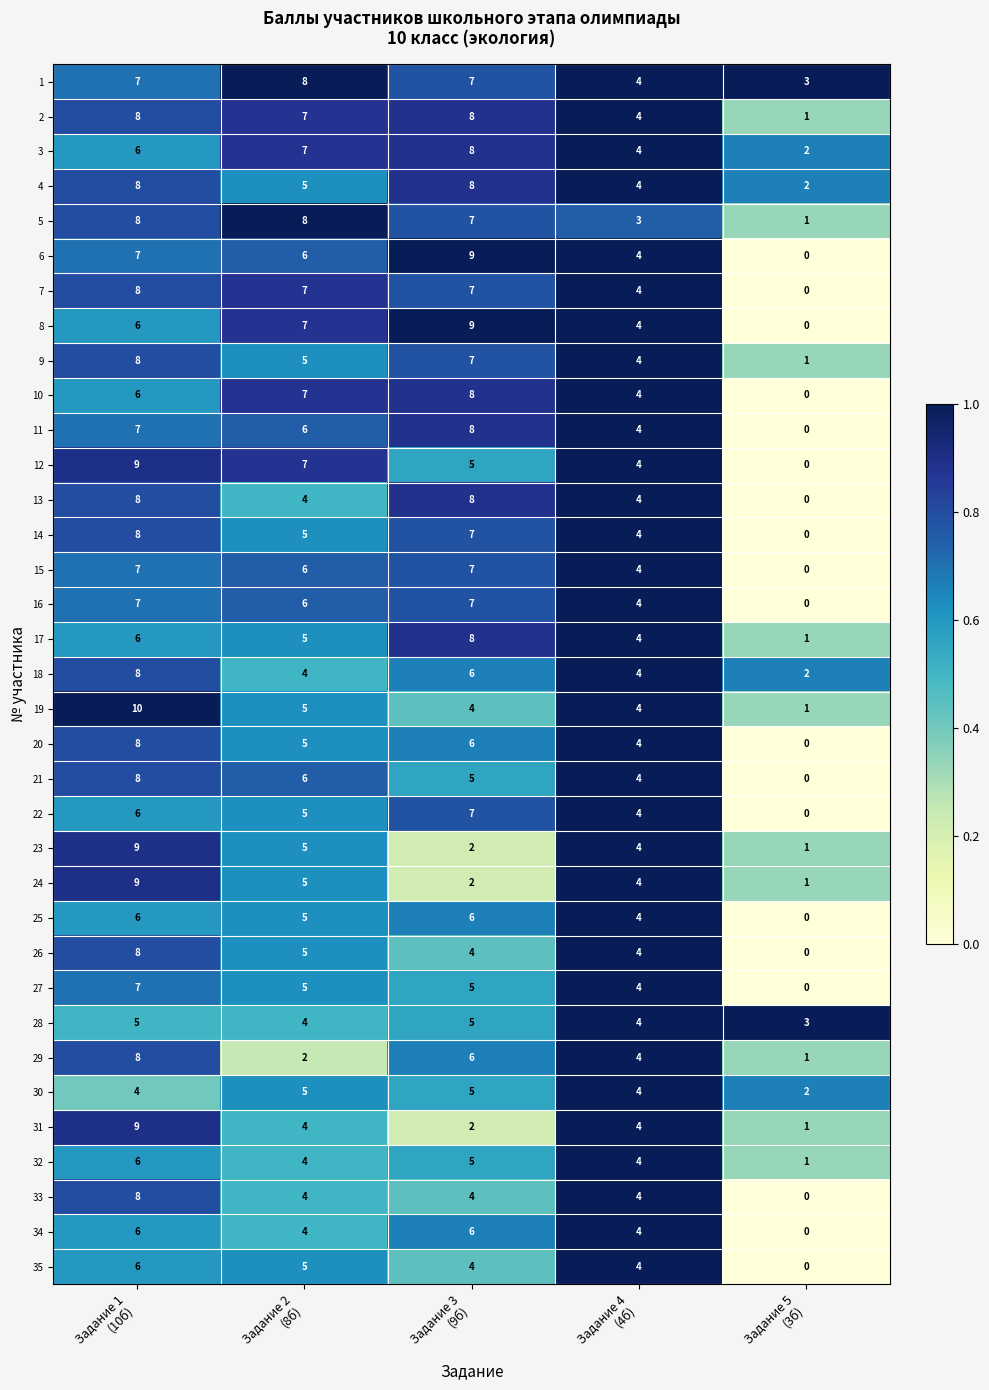

What is the average value of the 4 series?

5